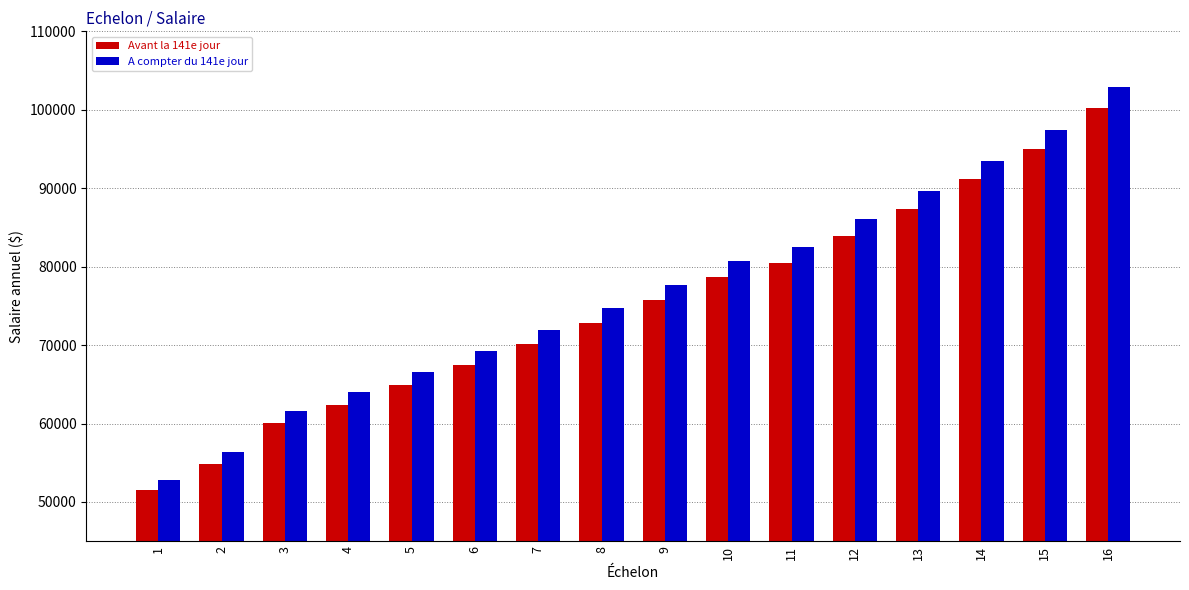

Reading left to right, what are all the values shown in this chart?

Avant la 141e jour: 51461	54899	60041	62409	64871	67429	70088	72851	75726	78711	80426	83845	87409	91123	94994	100246
A compter du 141e jour: 52799	56326	61602	64032	66558	69182	71910	74745	77695	80757	82517	86025	89682	93492	97464	102857